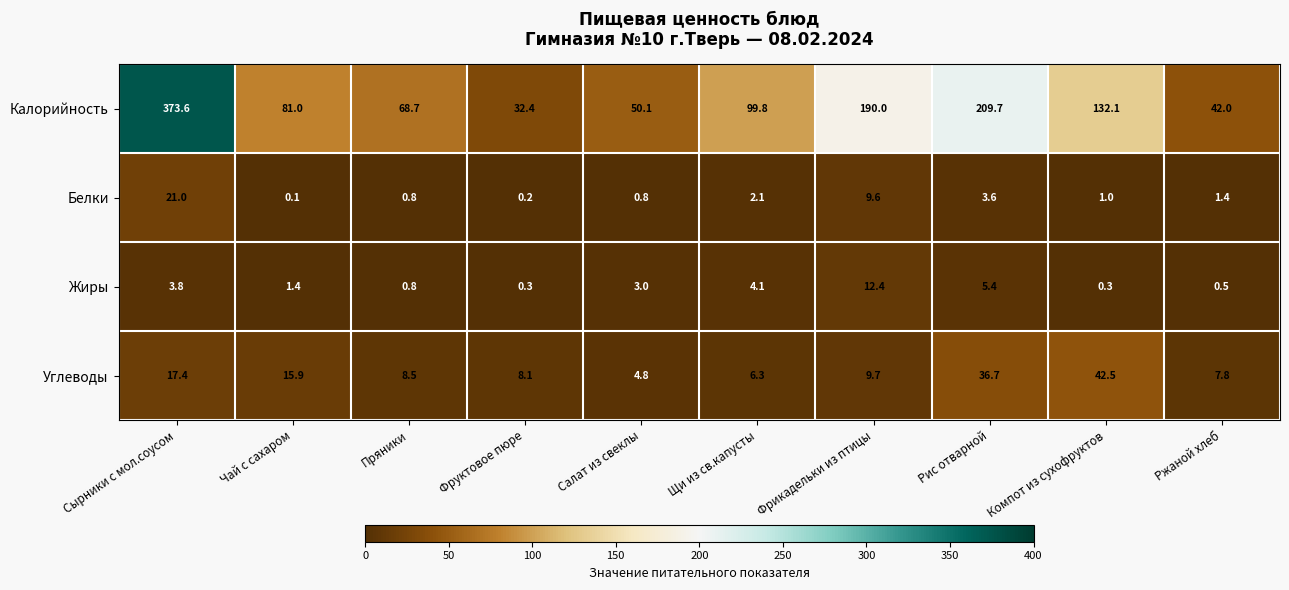

What is the average value of the Углеводы series?

15.8